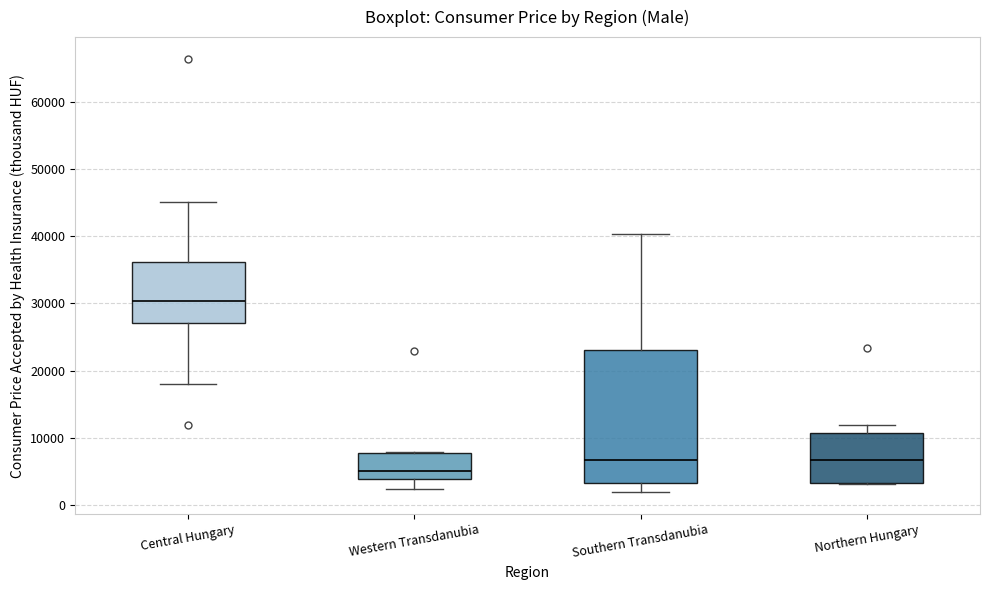

Reading left to right, read every box against the y-axis: the position of its median line, the range the box covers, and the ends of its whiskers. The values are not printed on the chart, so give them approximately, as read against the axis.

Central Hungary: median 30000, box 27000 to 36000, whiskers 18000 to 45000
Western Transdanubia: median 5000, box 4000 to 8000, whiskers 2000 to 8000
Southern Transdanubia: median 7000, box 3000 to 23000, whiskers 2000 to 40000
Northern Hungary: median 7000, box 3000 to 11000, whiskers 3000 to 12000